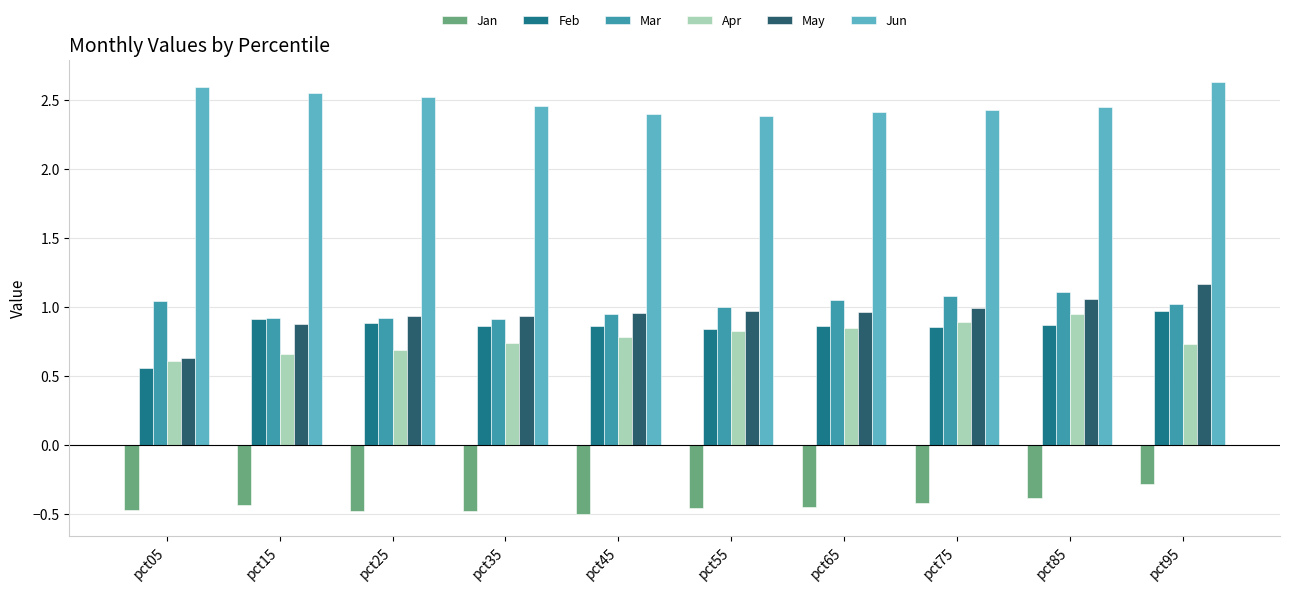

Which series has the largest total across all categories?

Jun